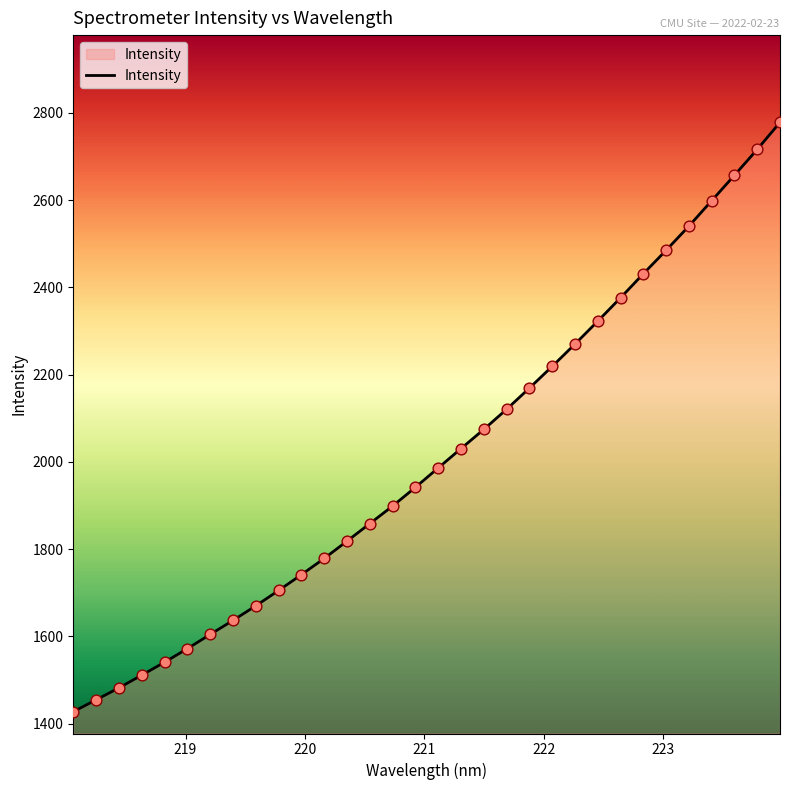

What is the minimum value shown in the chart?

1427.3